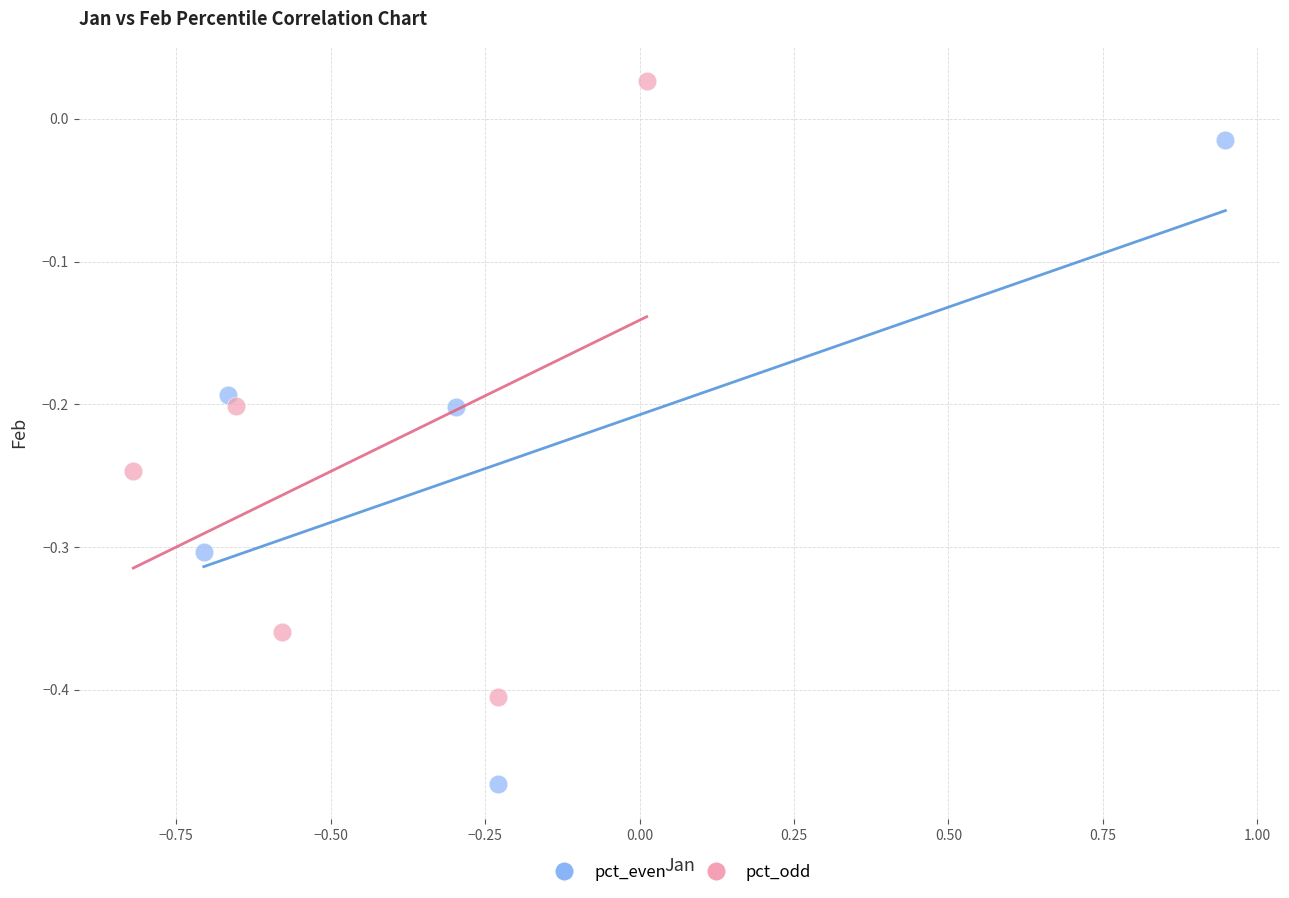

Which series reaches the minimum Y coordinate?

pct_even